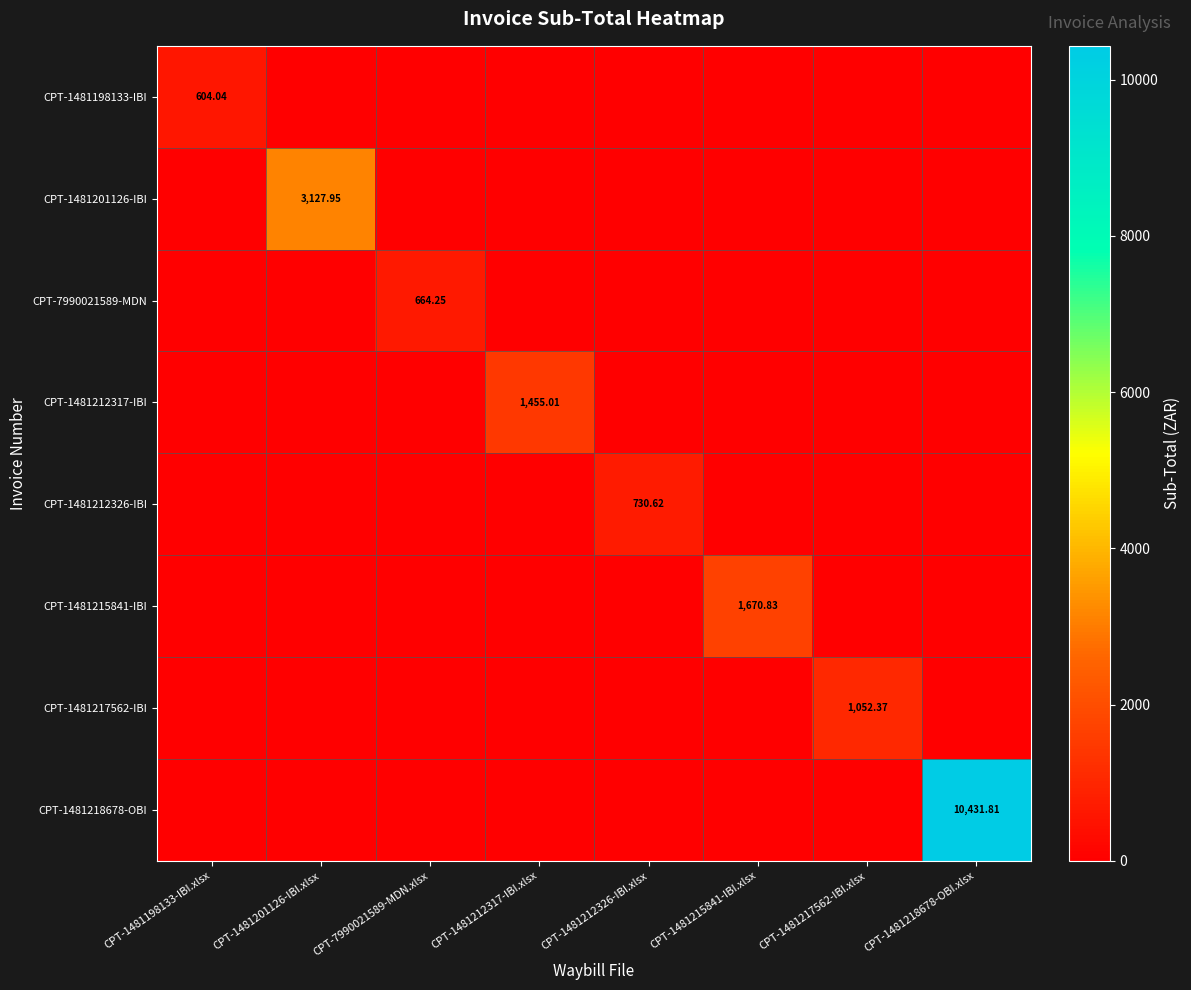

At which label does CPT-1481201126-IBI reach its minimum?

CPT-1481198133-IBI.xlsx